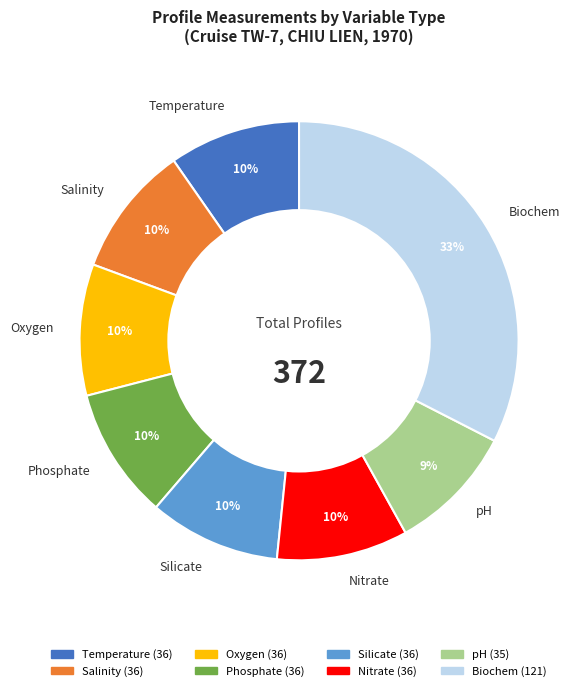

To the nearest percent, what portion does Silicate represent?

10%